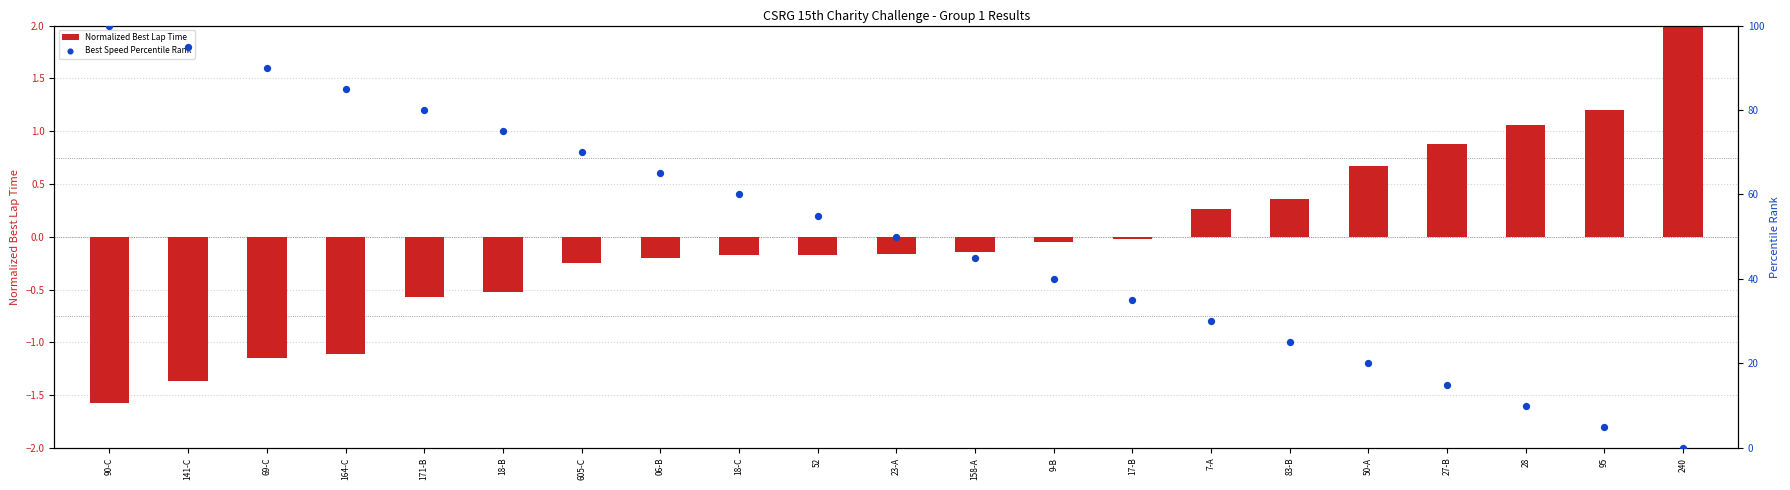

Is the value of Best Speed Percentile Rank at 06-B greater than the value of Normalized Best Lap Time at 90-C?

Yes